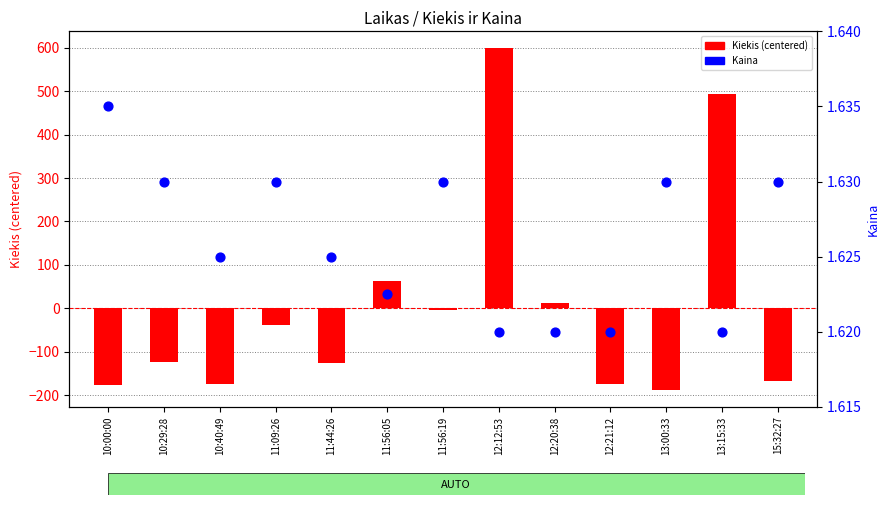

What are all the series names shown in the legend?

Kiekis (centered), Kaina